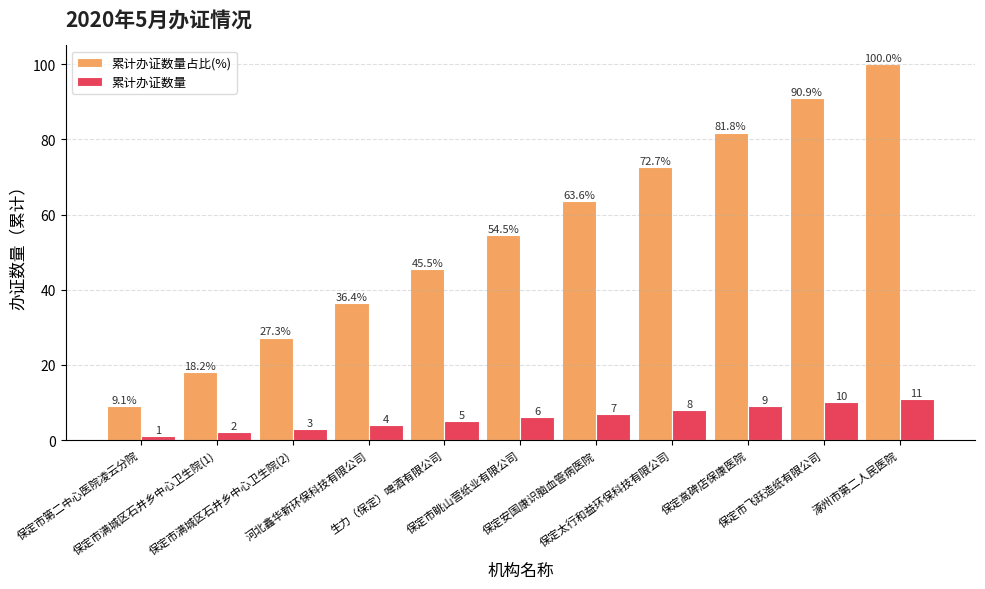

Between 保定市满城区石井乡中心卫生院(2) and 保定市眺山营纸业有限公司, which series saw the biggest shift?

累计办证数量占比(%)